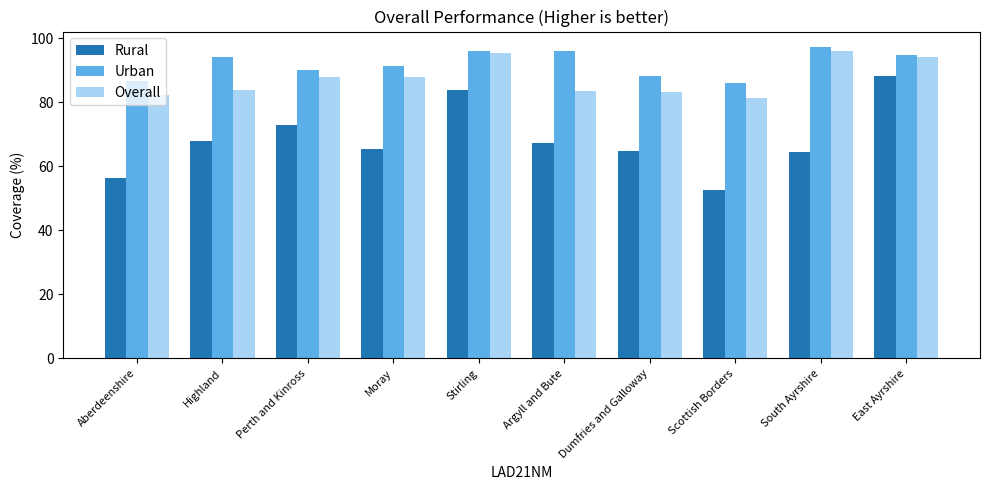

Is it true that Overall equals 50.2 at Dumfries and Galloway?

False